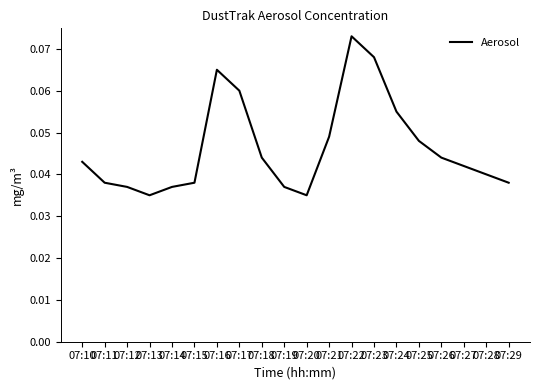

Does the chart display data point markers on the line(s)?

No